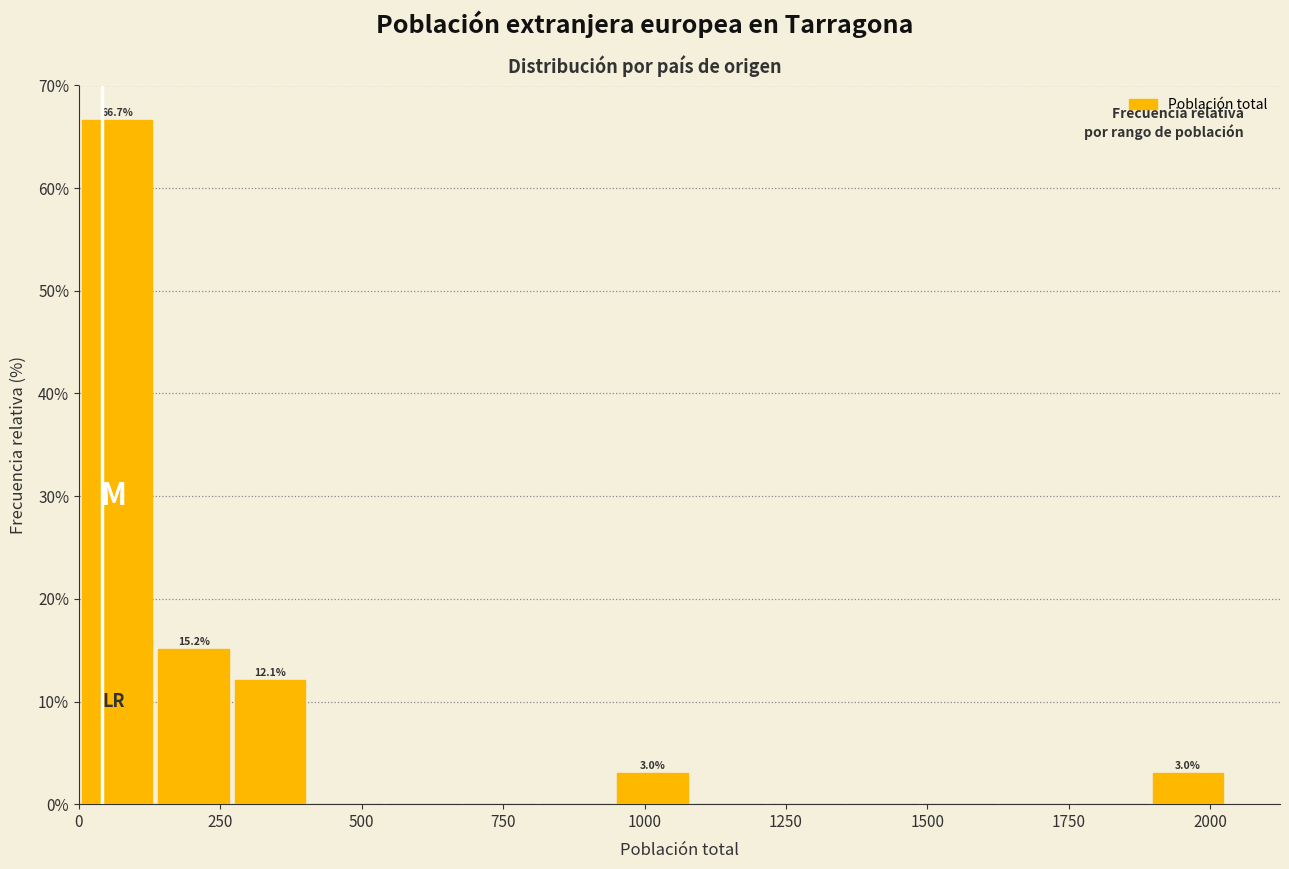

Around what value on the x-axis is the tallest bar? Give the approximate position of its centre, as read against the axis.

50